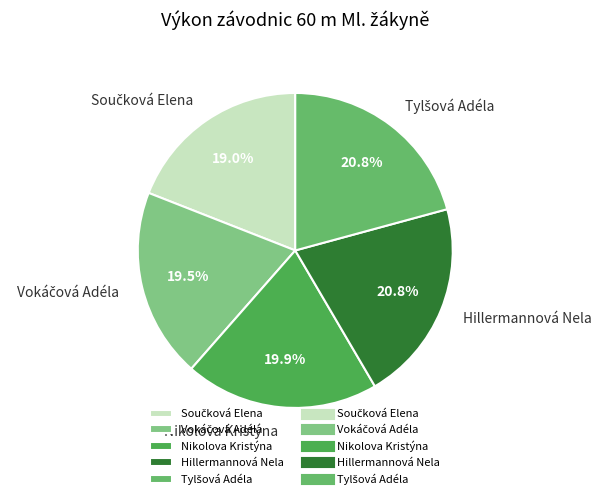

To the nearest percent, what is the difference between the largest and smallest slice percentages?

2%